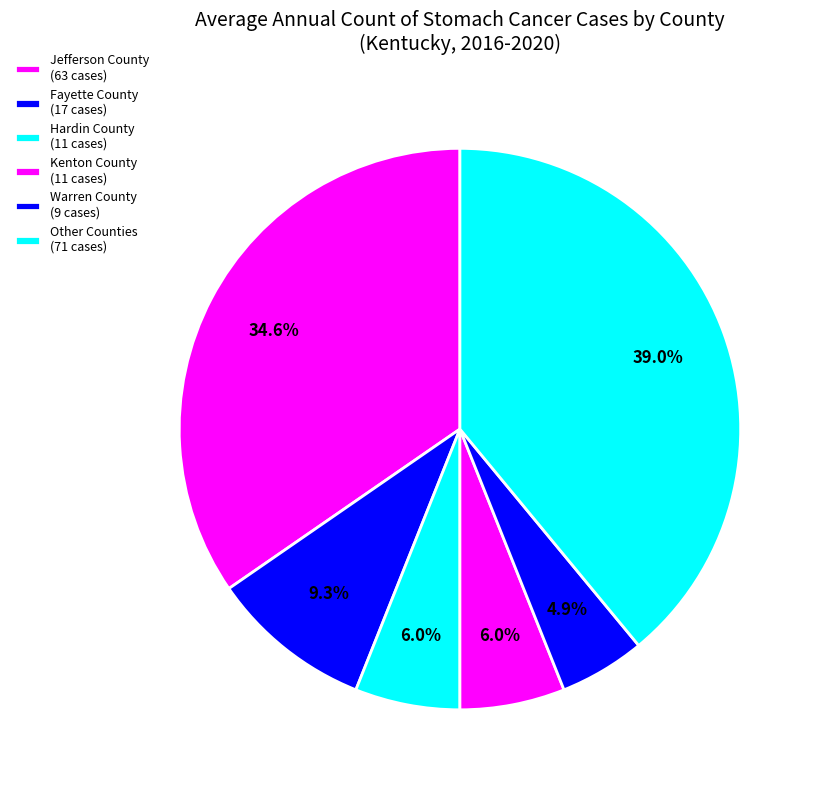

Count the number of slices in the pie.

6